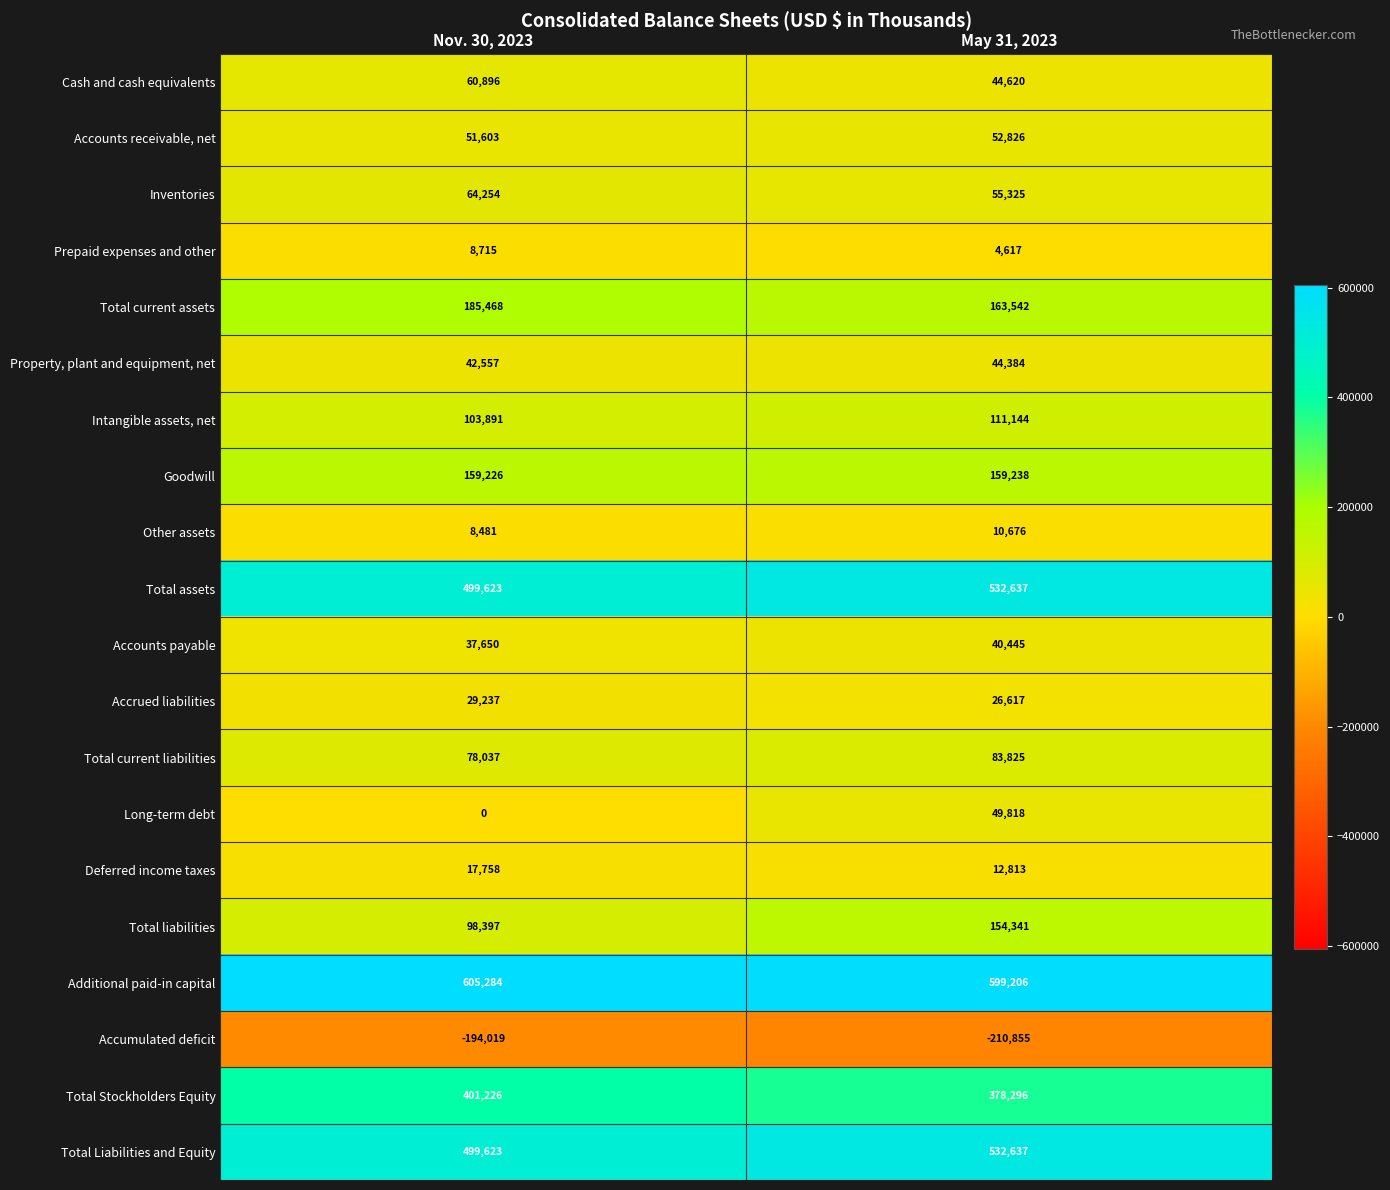

List the labels in order of Total liabilities value, smallest first.

Nov. 30, 2023, May 31, 2023